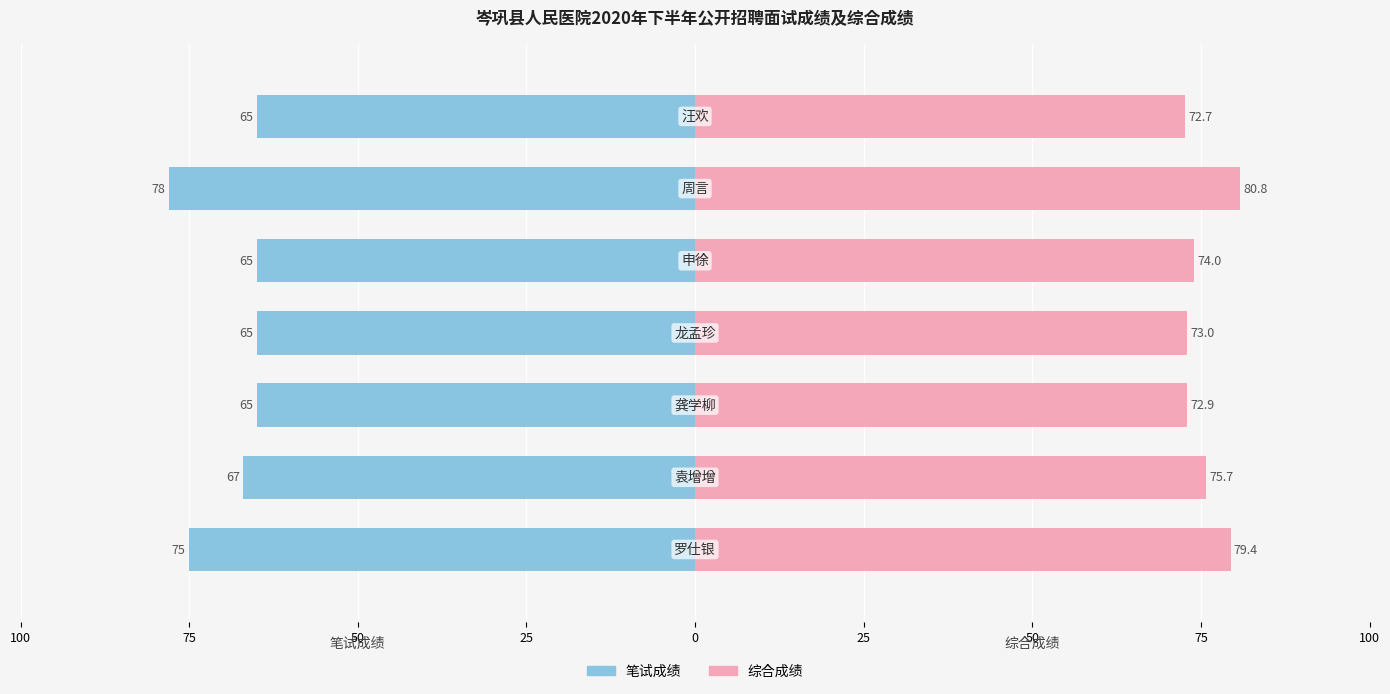

Count the 笔试成绩 values in the range -75 to -65.

6